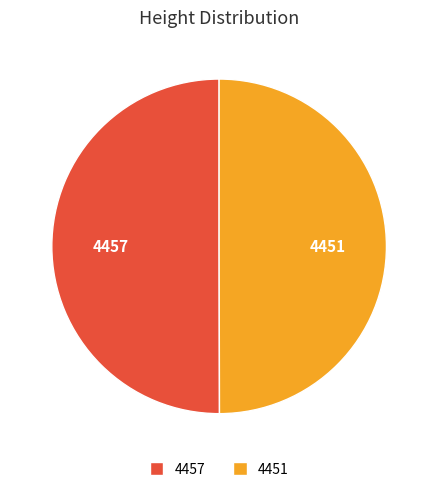

Combined, do 4451 and 4457 account for over 50%?

Yes